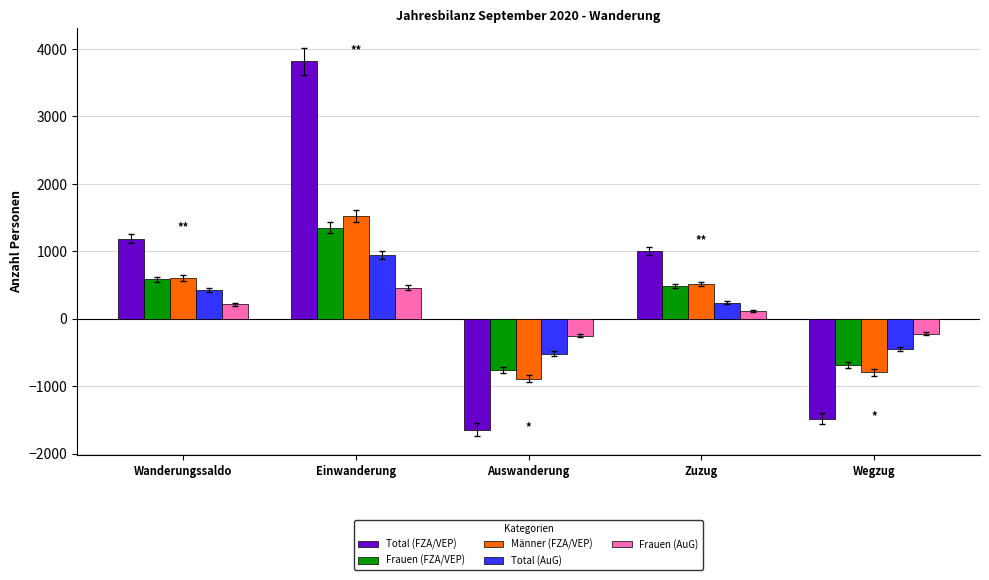

Which category has the lowest value across all series?

Auswanderung